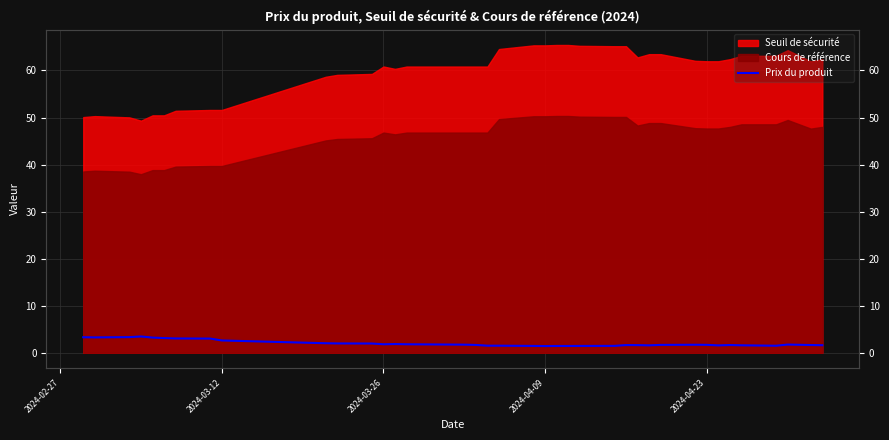

How many interior local valleys (lower than both neighbors) does the data have?

6